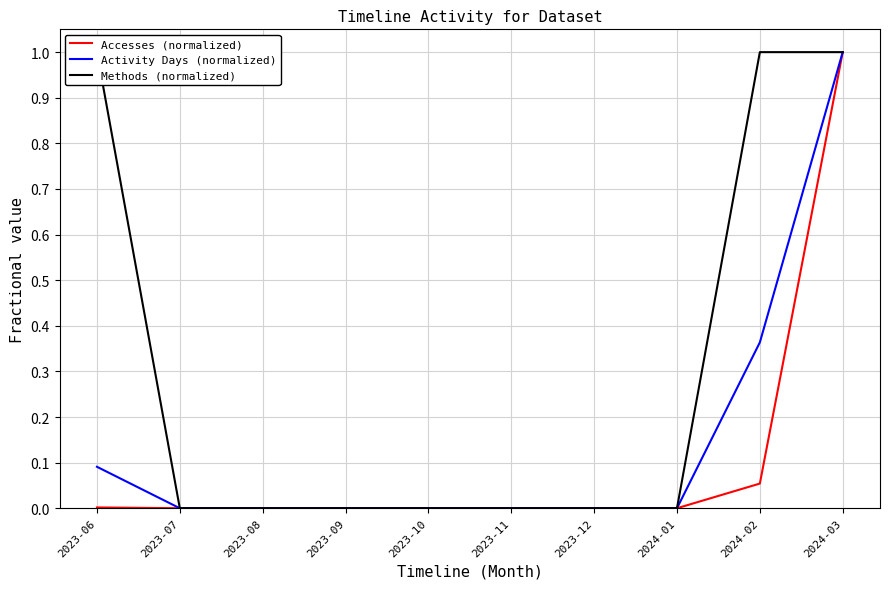

Which series changed the most between 2023-09 and 2023-10?

Accesses (normalized)